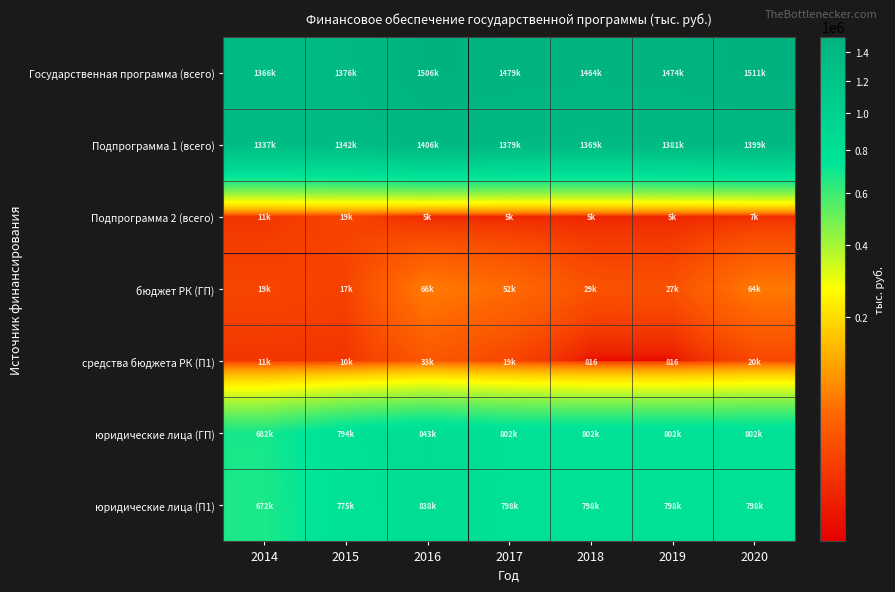

List the labels in order of юридические лица (ГП) value, smallest first.

2014, 2015, 2017, 2018, 2019, 2020, 2016